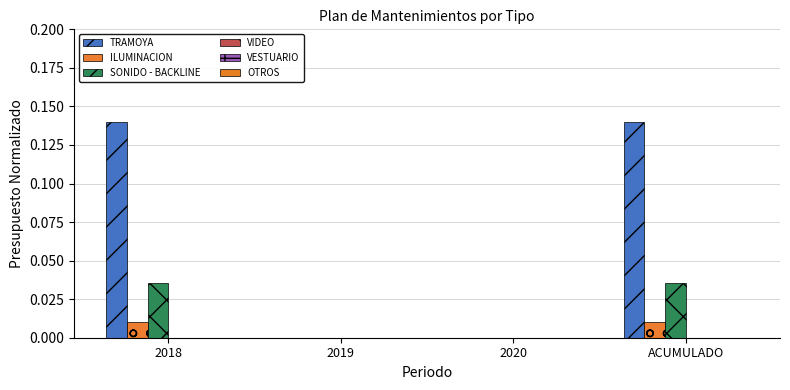

How many TRAMOYA values are between 0 and 1?

4